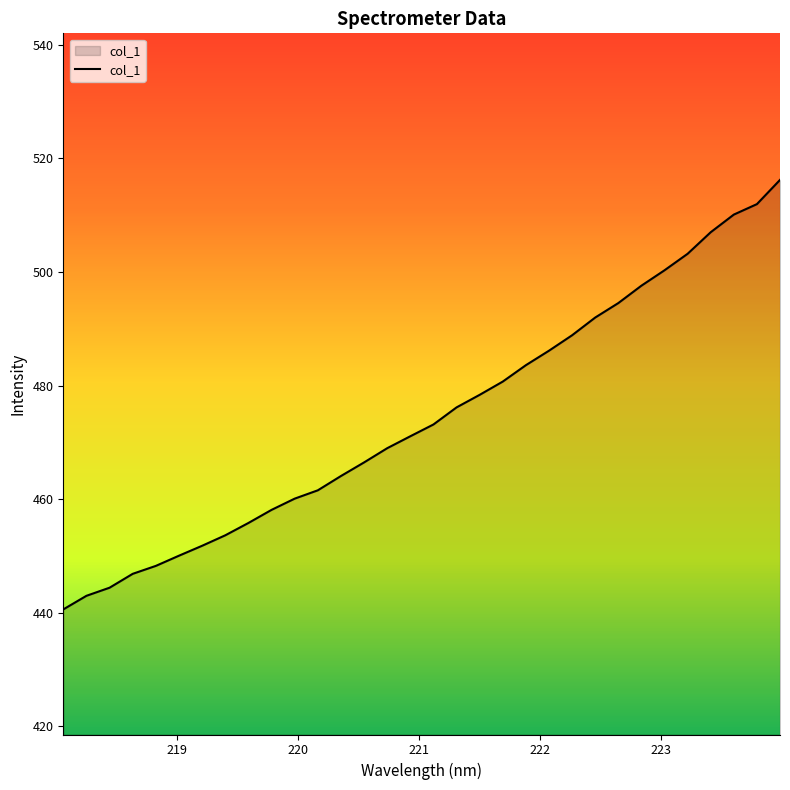

What is the maximum value shown in the chart?

516.2